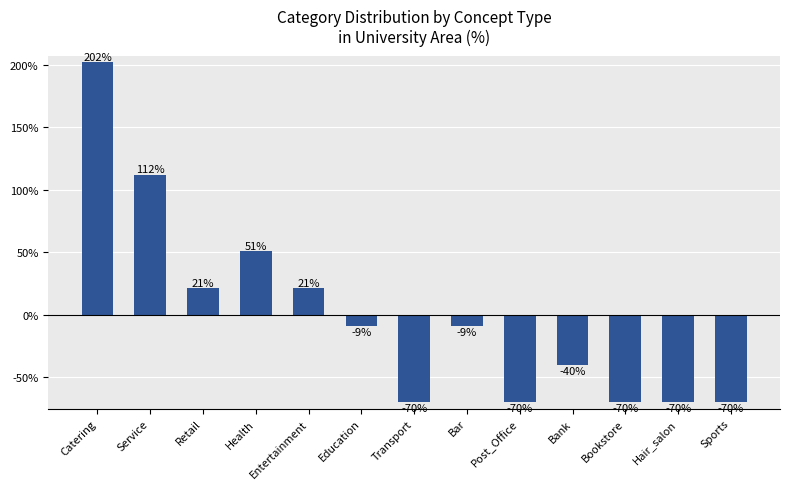

At which category does the chart reach its peak across all series?

Catering